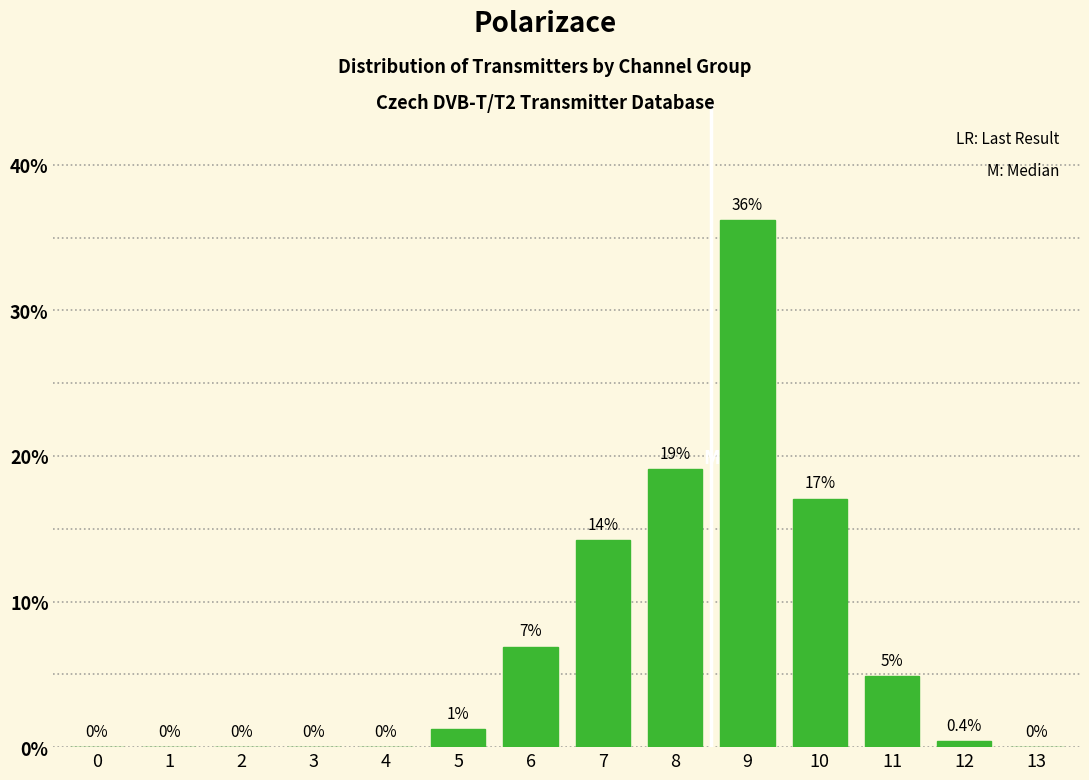

How many categories are shown in the chart?

14